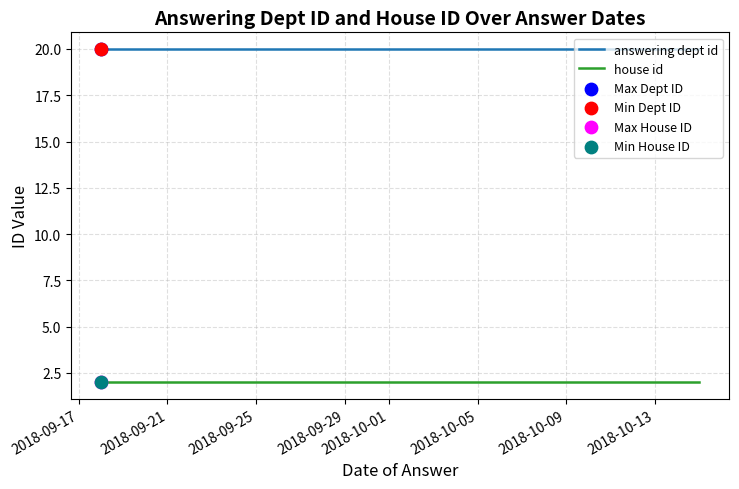

At which category is the sum across all series the highest?

2018-09-17